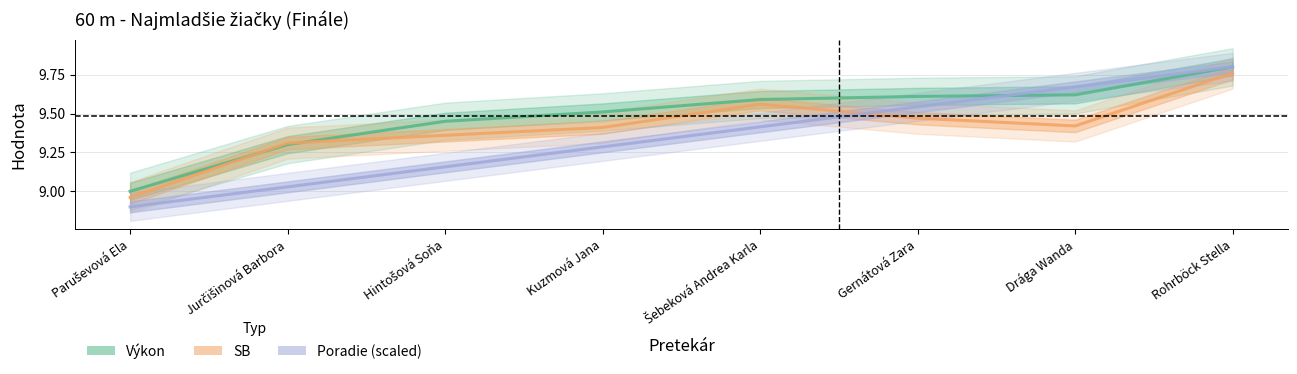

Rank the series by their maximum value, from lowest to highest.

SB, Výkon, Poradie (scaled)